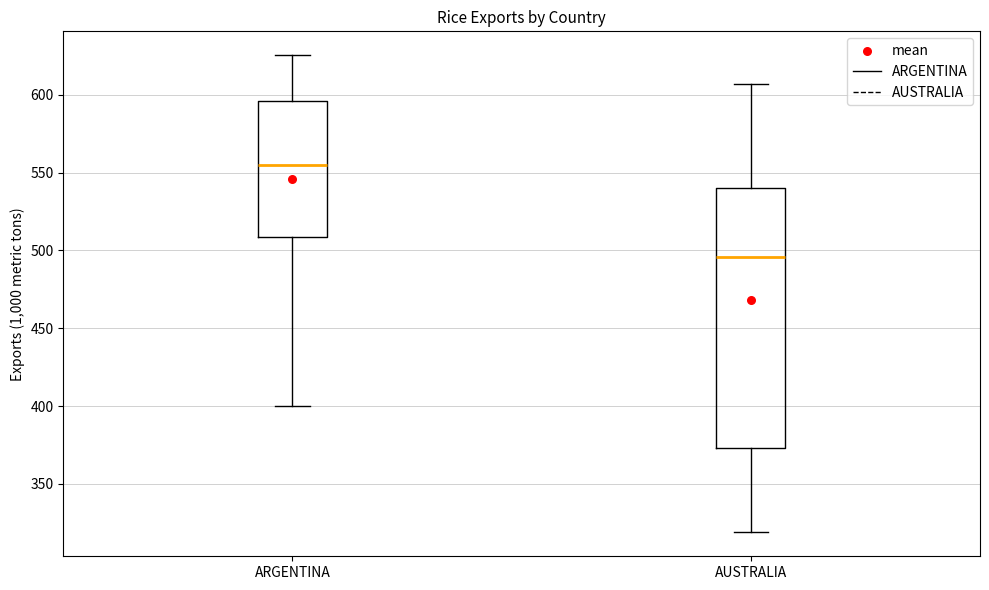

Which box's median line is the lowest?

AUSTRALIA